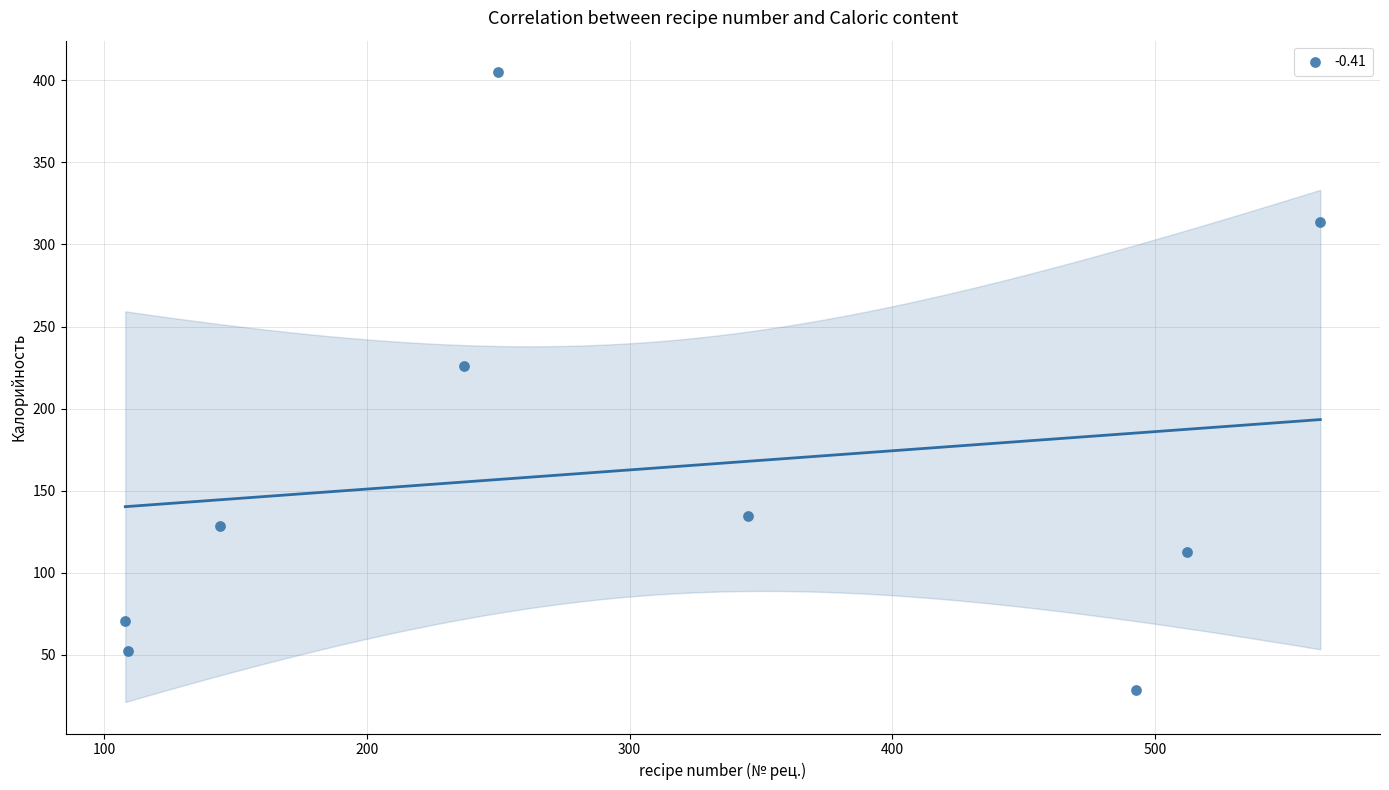

What is the range of X values (max minus min)?

455.0